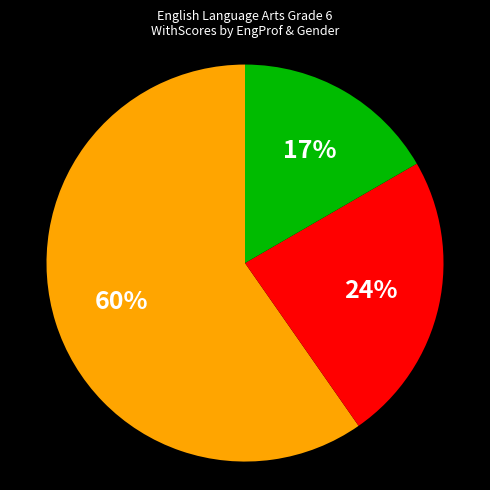

Is there a majority slice in this chart?

Yes